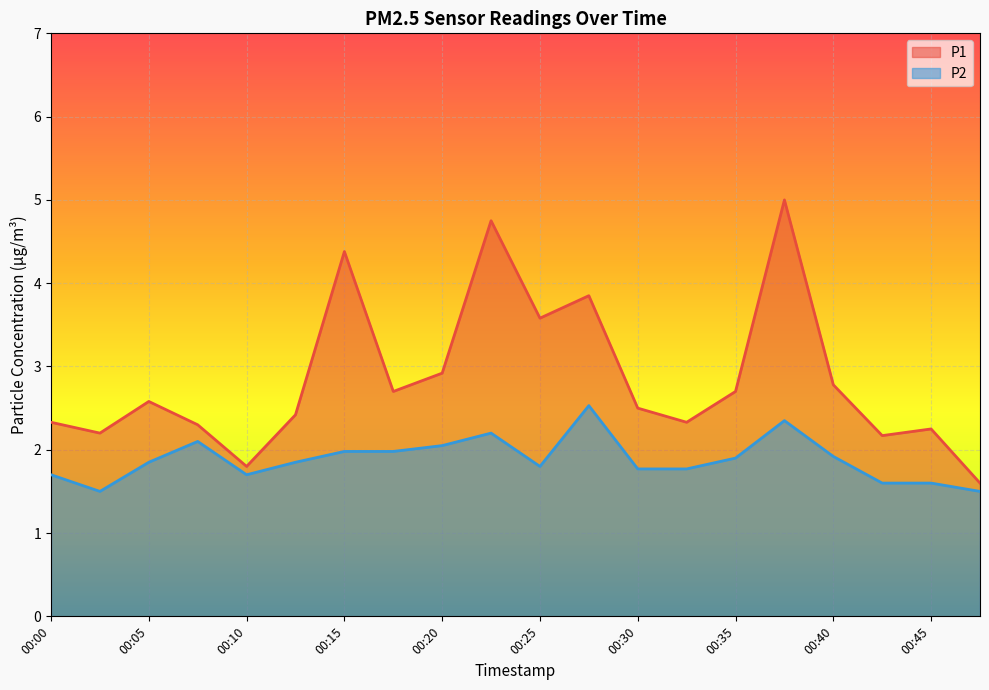

Does the chart display data point markers on the line(s)?

No